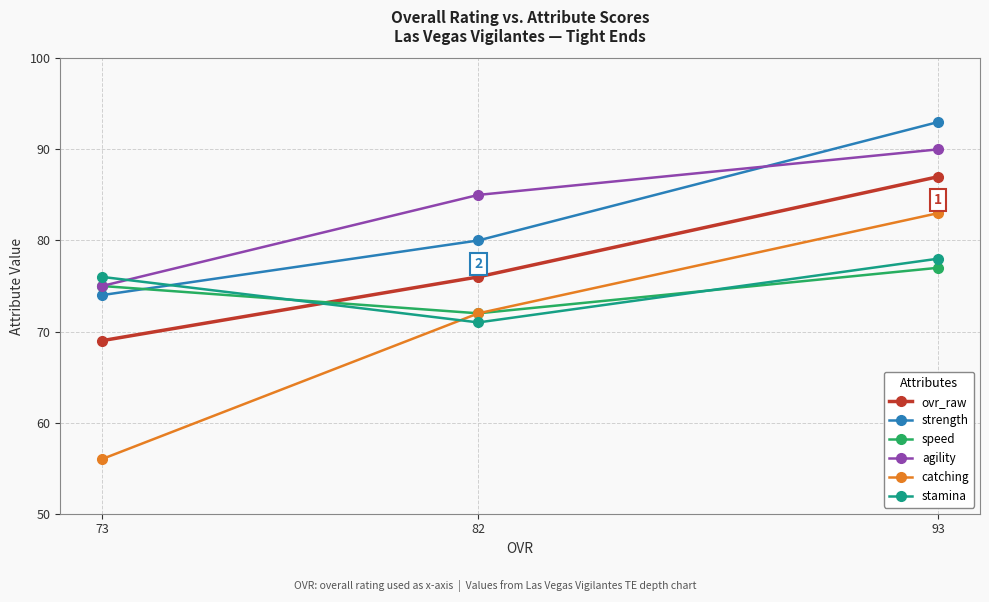

Does the chart have visible grid lines?

Yes